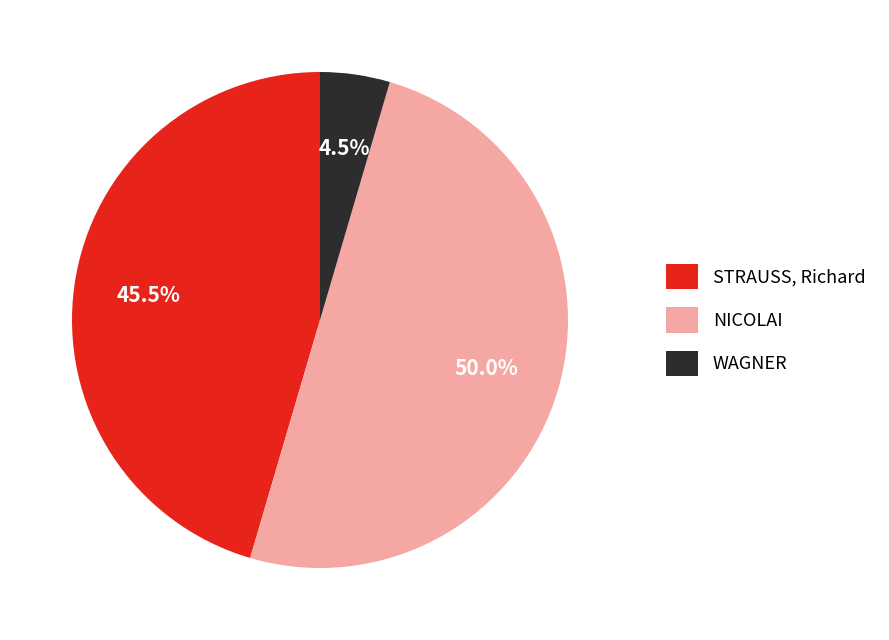

What is the ratio of the value at NICOLAI to the value at STRAUSS, Richard?

1.1